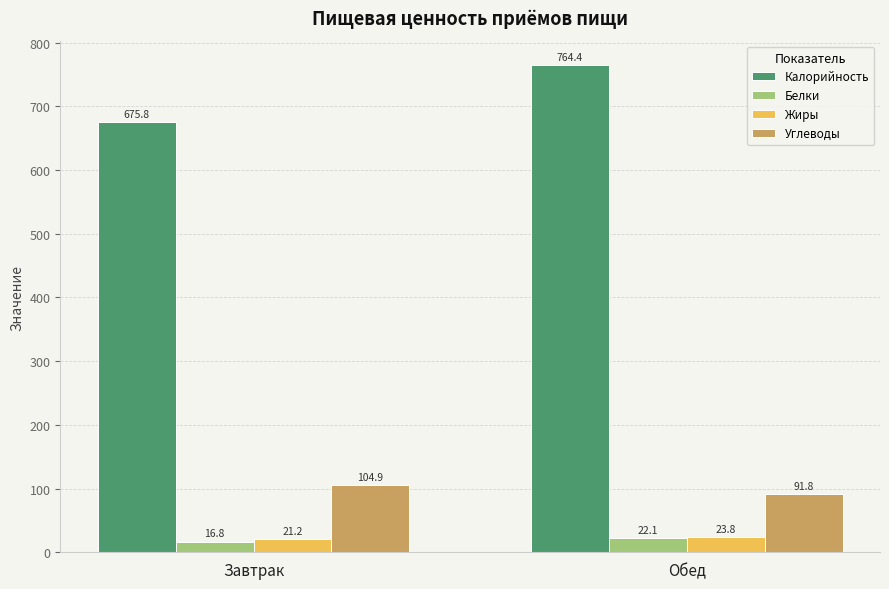

What is the difference between the Жиры values at Обед and Завтрак?

2.5